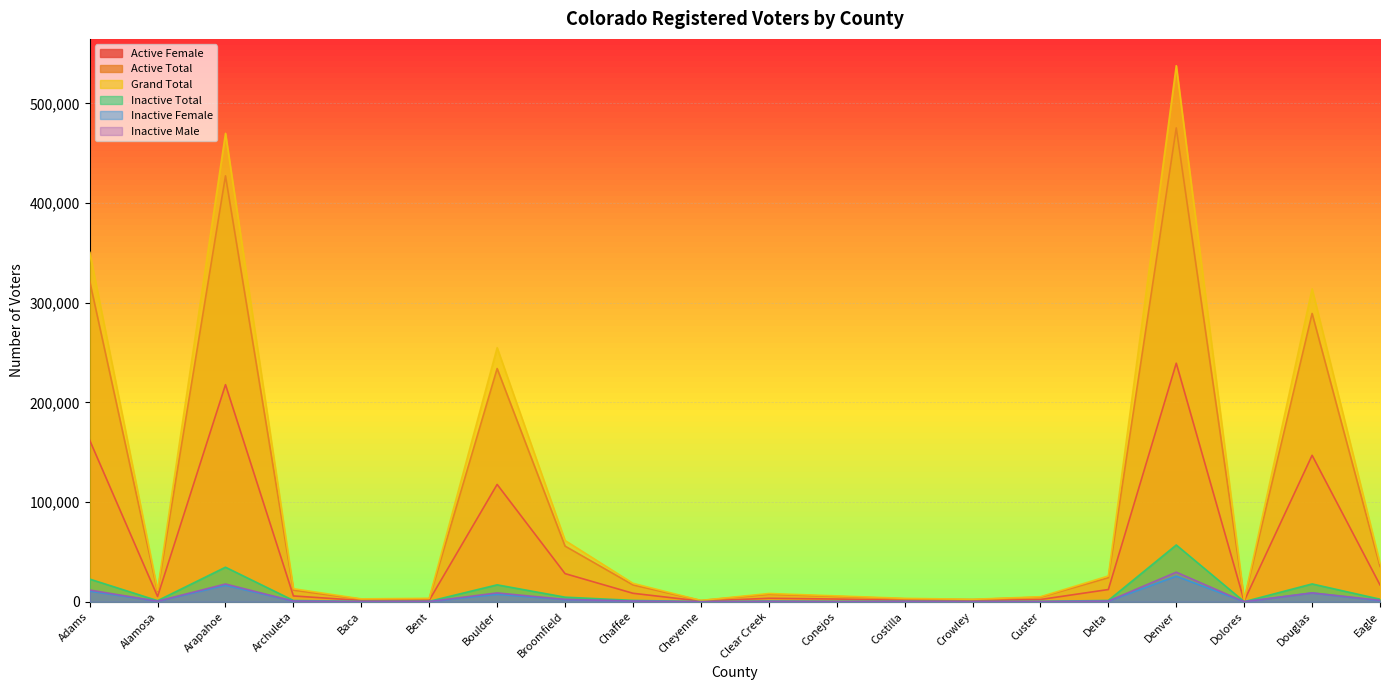

What is the label of the 12th point from the right?

Chaffee